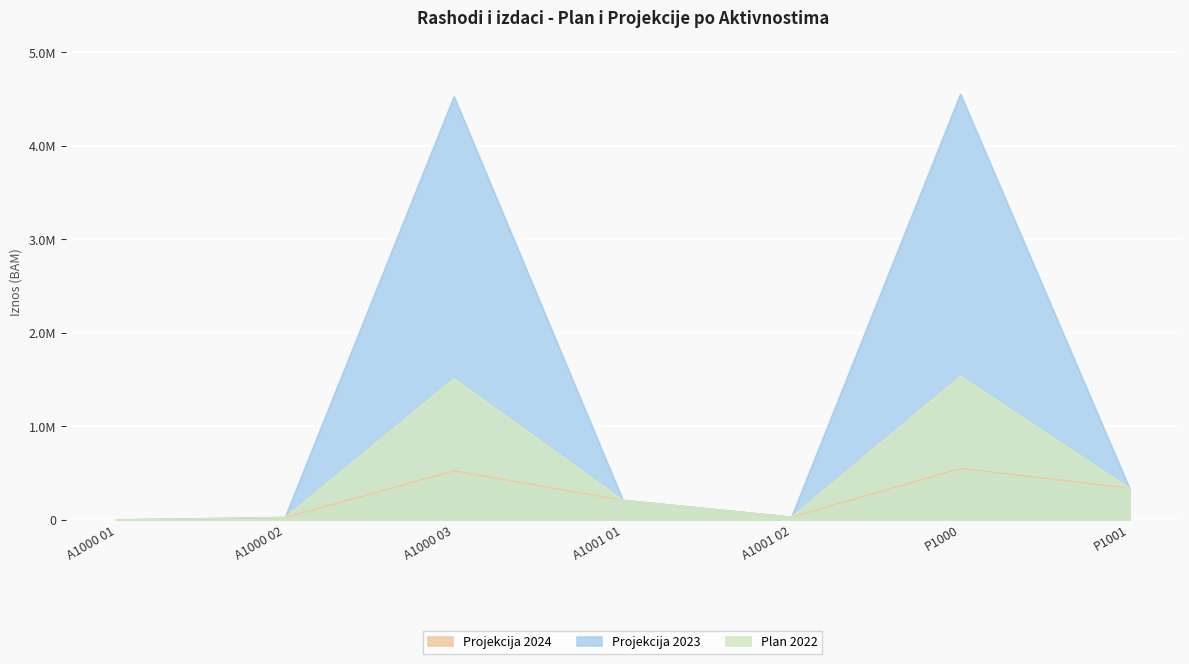

What is the difference between the Plan 2022 values at P1001 and A1001 02?

310000